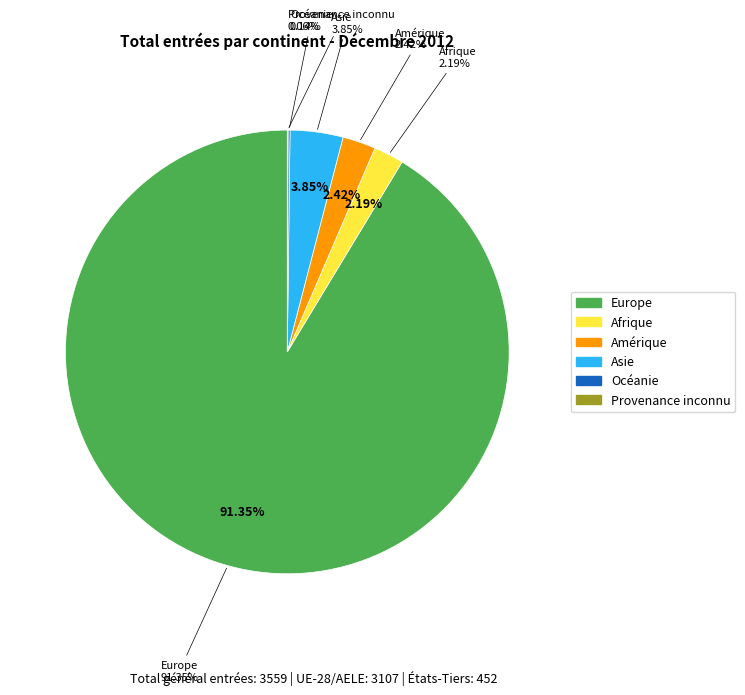

Does Europe account for over 50% of the chart?

Yes